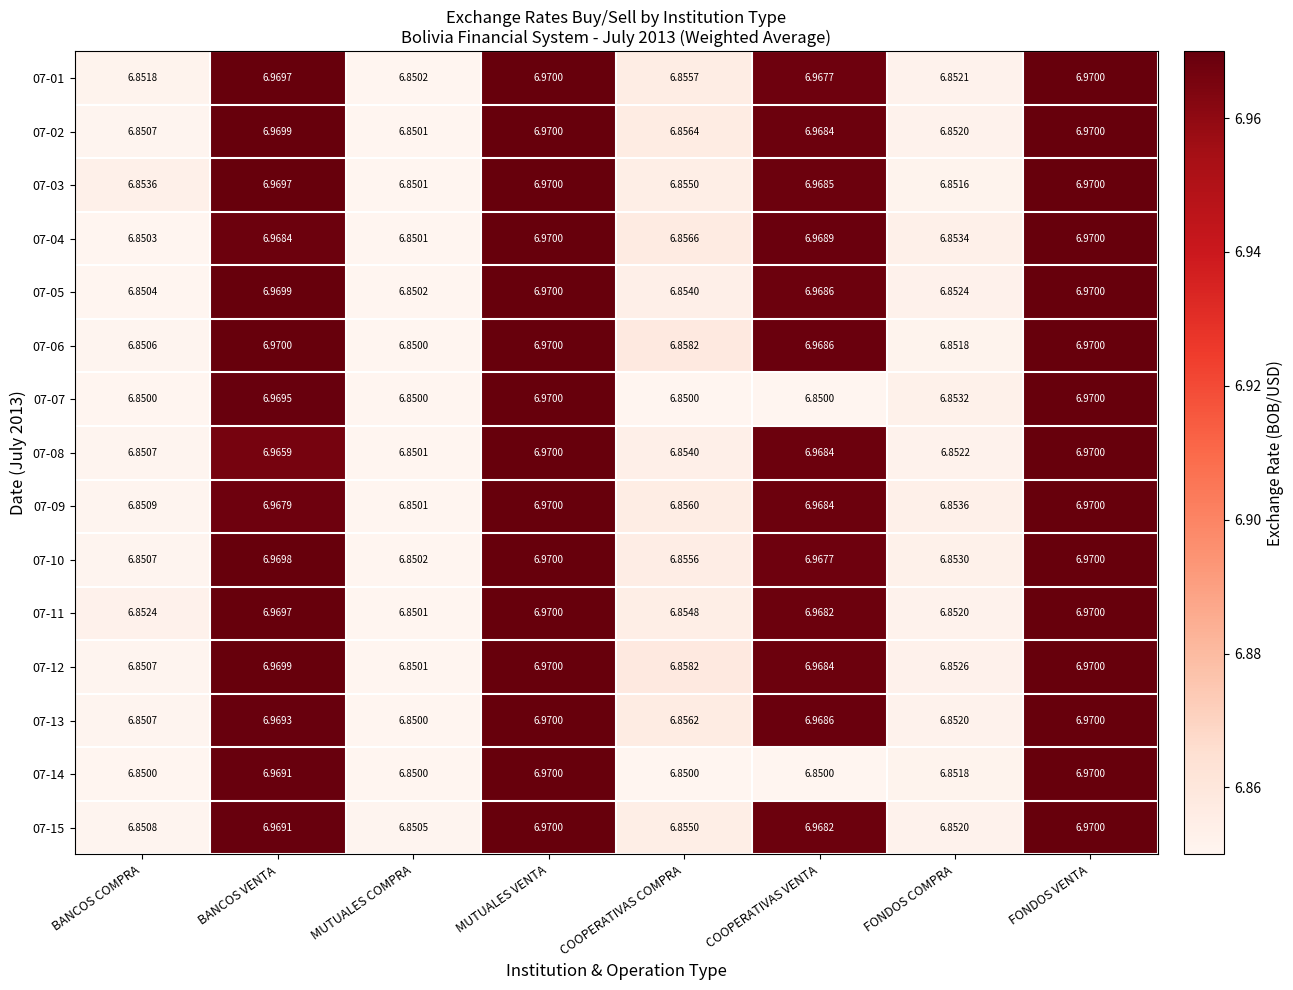

Is the value of 07-15 at MUTUALES VENTA greater than the value of 07-03 at BANCOS VENTA?

Yes